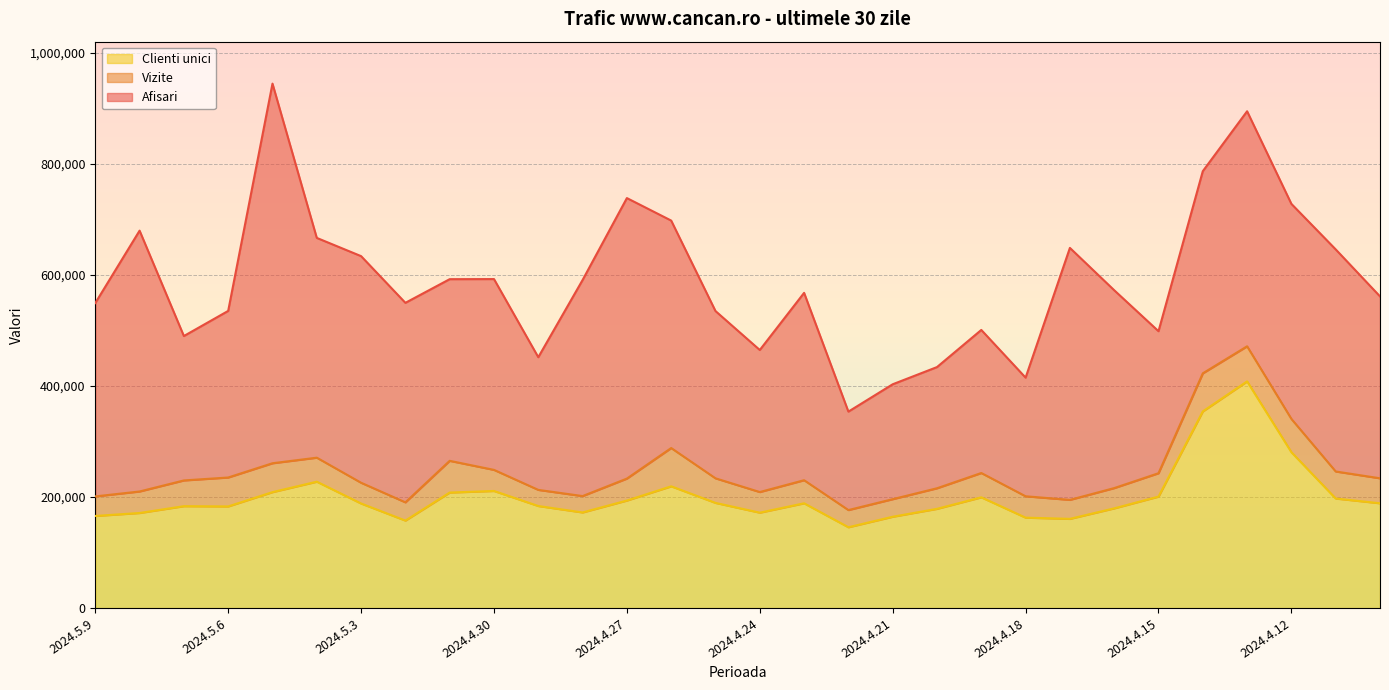

What is the highest value of the Clienti unici series?

408142